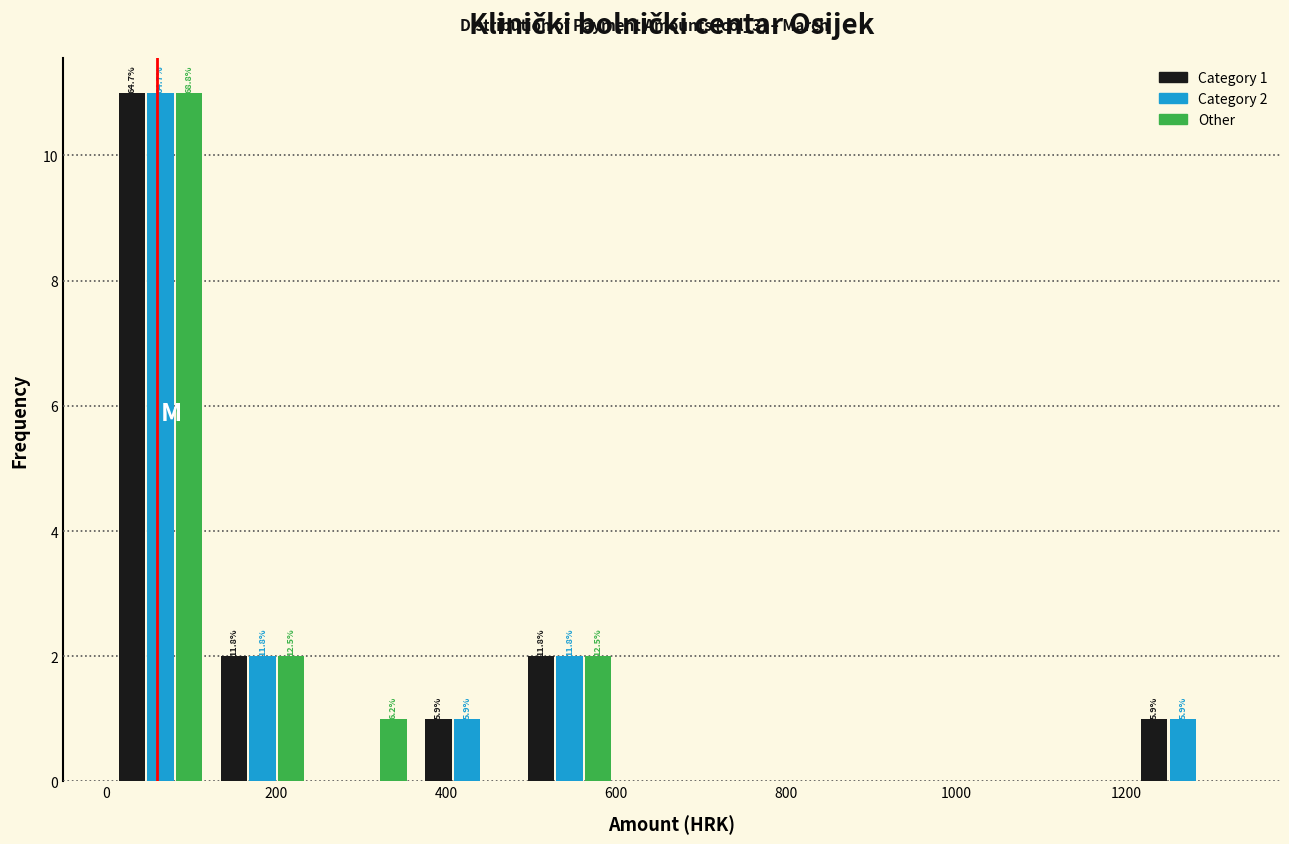

In the Other series, which range on the x-axis has the tallest bar?

0 to 120